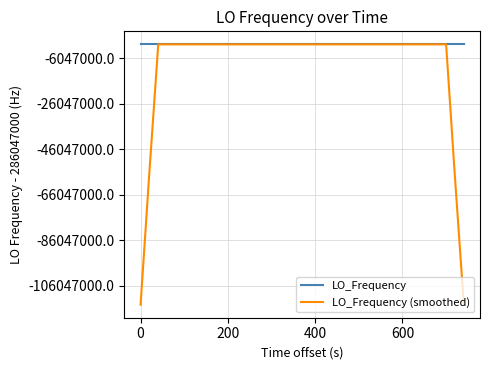

What is the difference between the second highest and second lowest values in the LO_Frequency series?

9.1